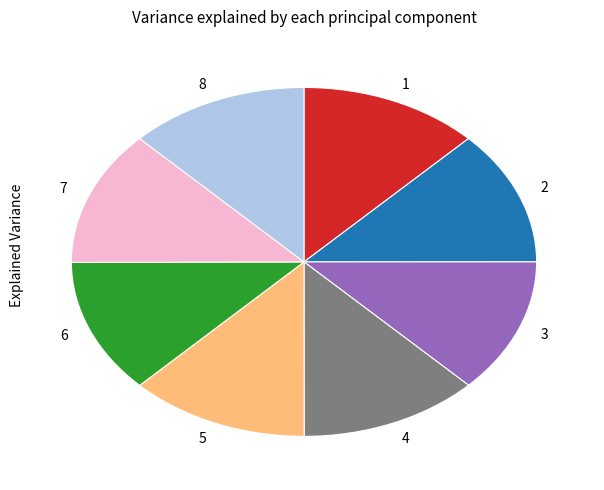

Is it true that 7 is 7% of the pie?

False